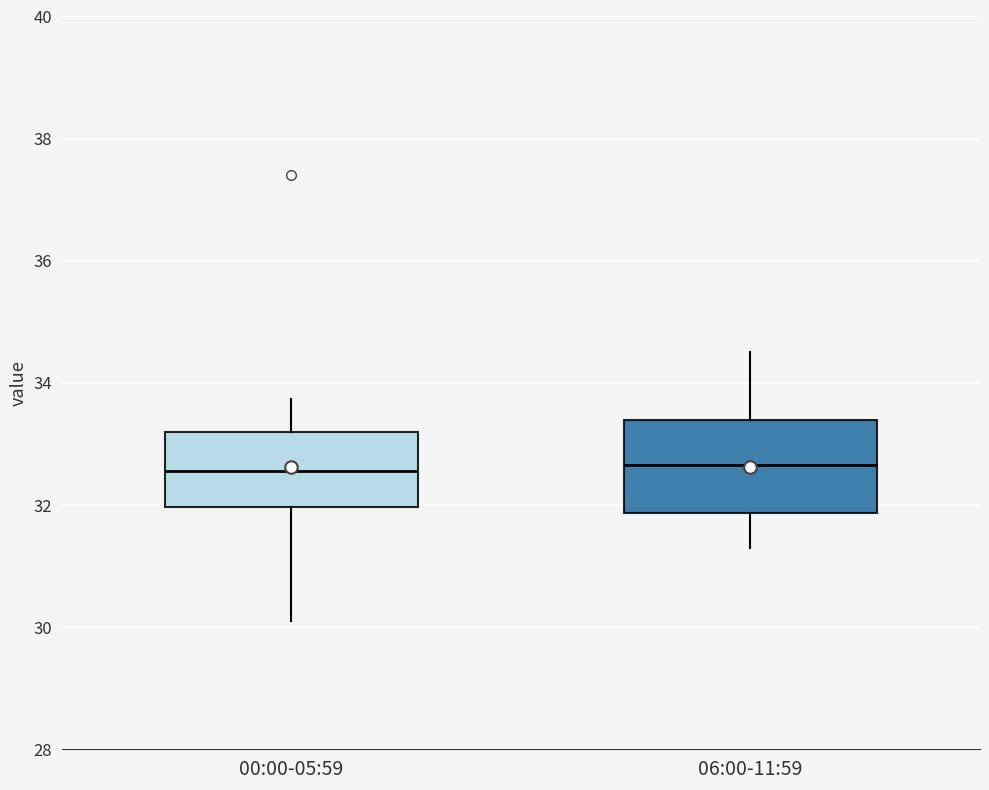

Where does the lower whisker of the box for 06:00-11:59 end on the y-axis? The values are not printed on the chart, so give them approximately, as read against the axis.

31.4